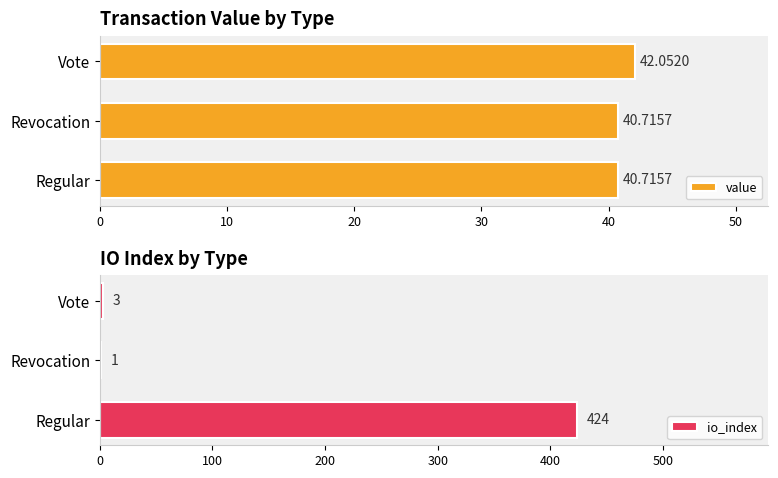

What is the average value of the value series?

41.2